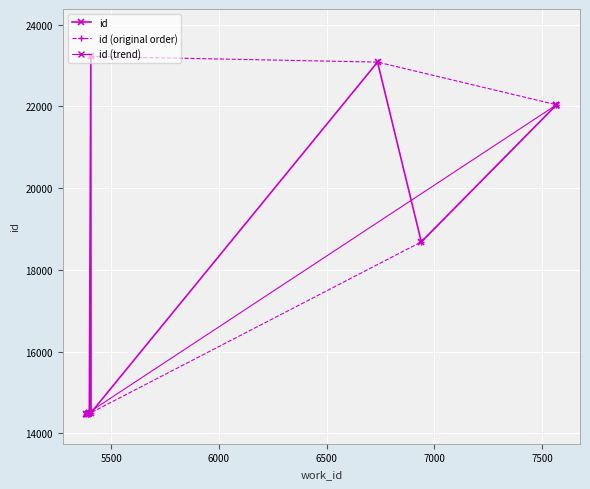

What is the change in value from 5385 to 5399?

+20